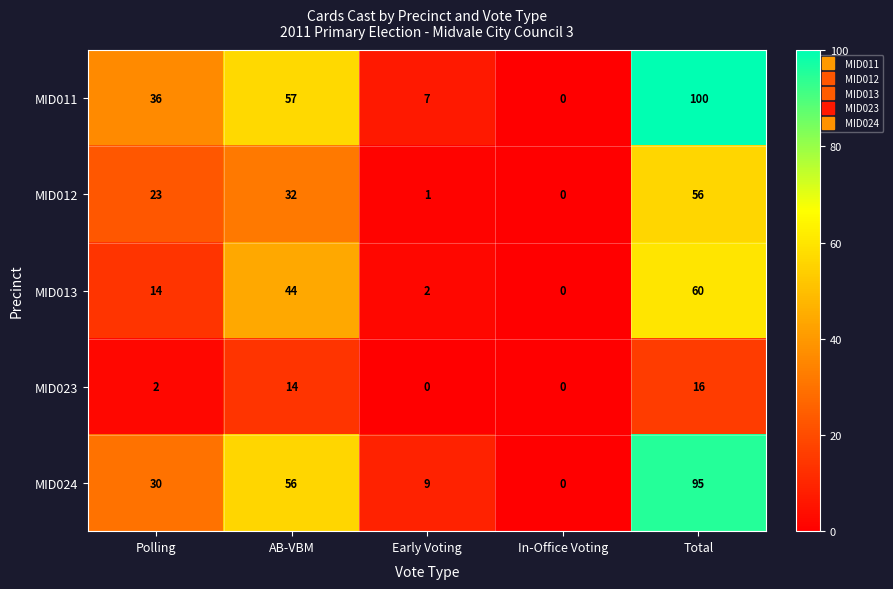

At which category is the sum across all series the highest?

Total